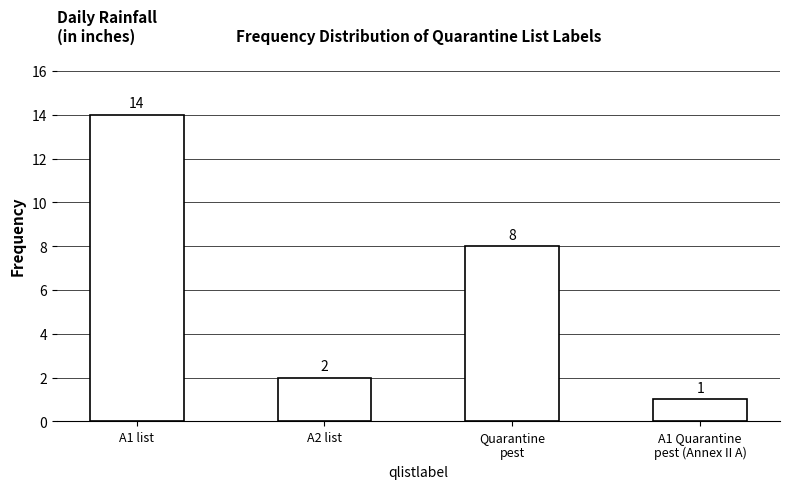

Reading right to left, what are all the values shown in this chart?

1	8	2	14